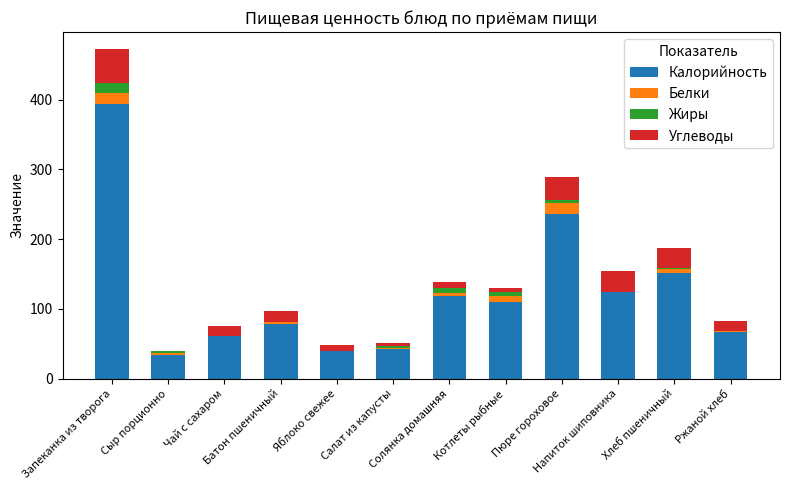

What is the highest value of the Калорийность series?

393